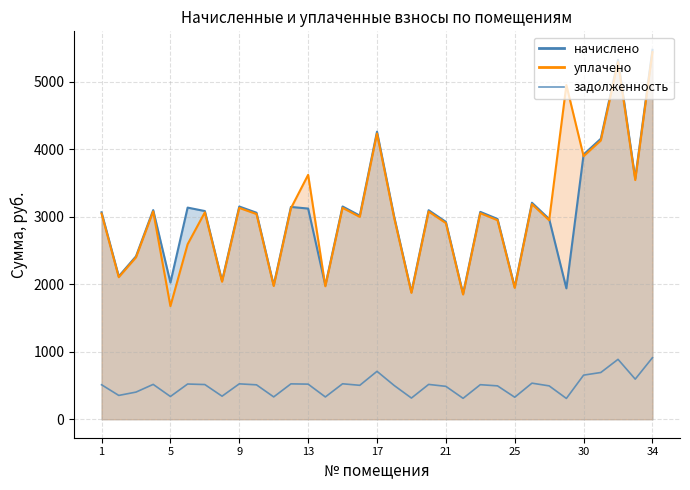

Does the chart have visible grid lines?

Yes